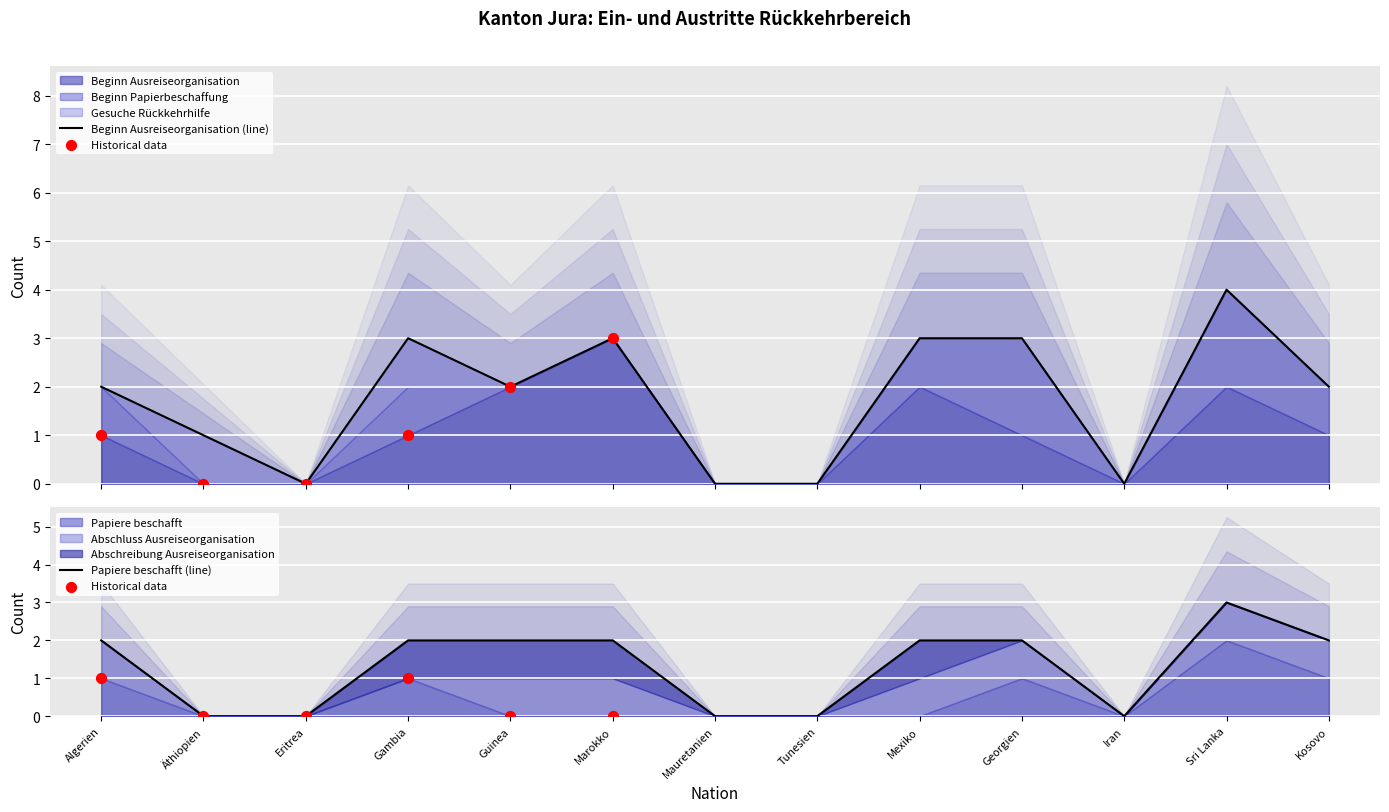

Which series has the largest total across all categories?

Beginn Ausreiseorganisation